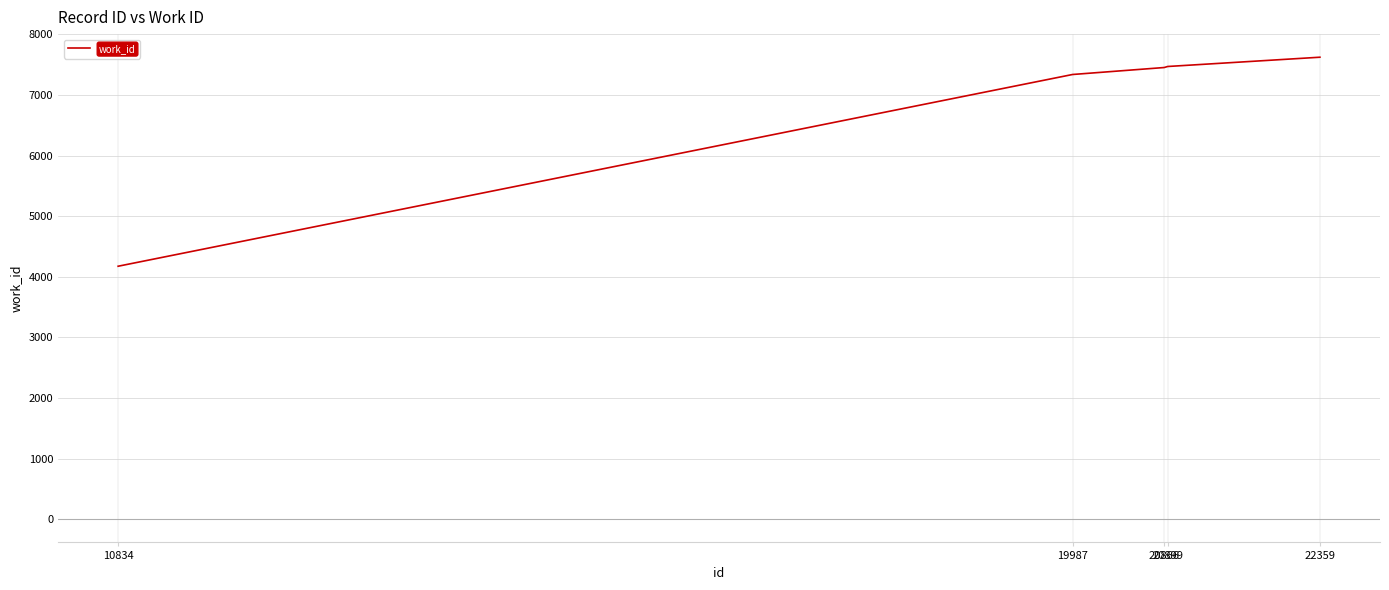

At which category does the chart reach its peak across all series?

22359